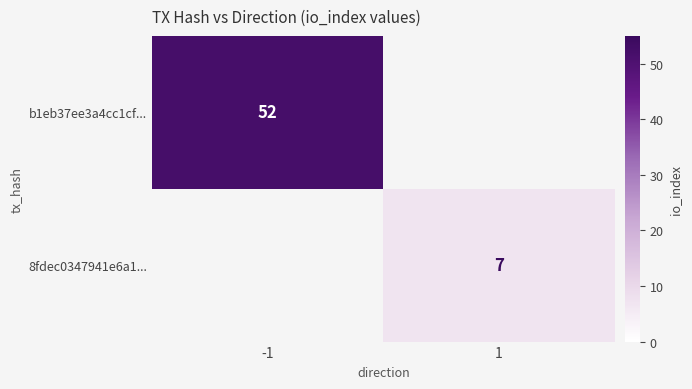

Is it true that 8fdec0347941e6a1... equals 4 at 1?

False